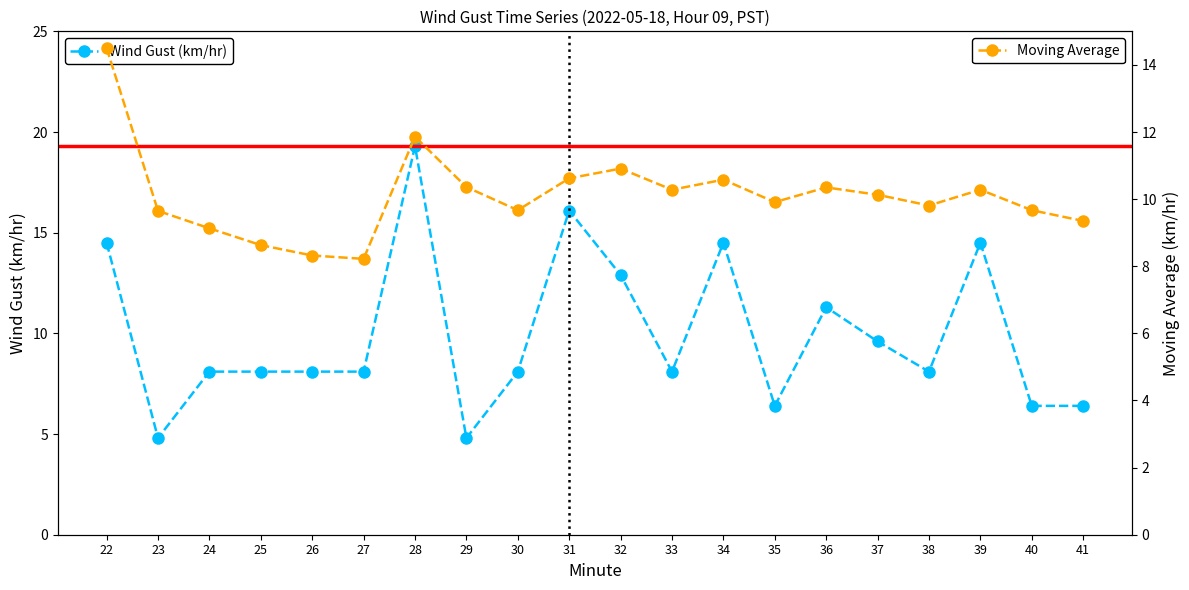

What is the value of the Wind Gust (km/hr) point at the 3rd from the left?

8.1